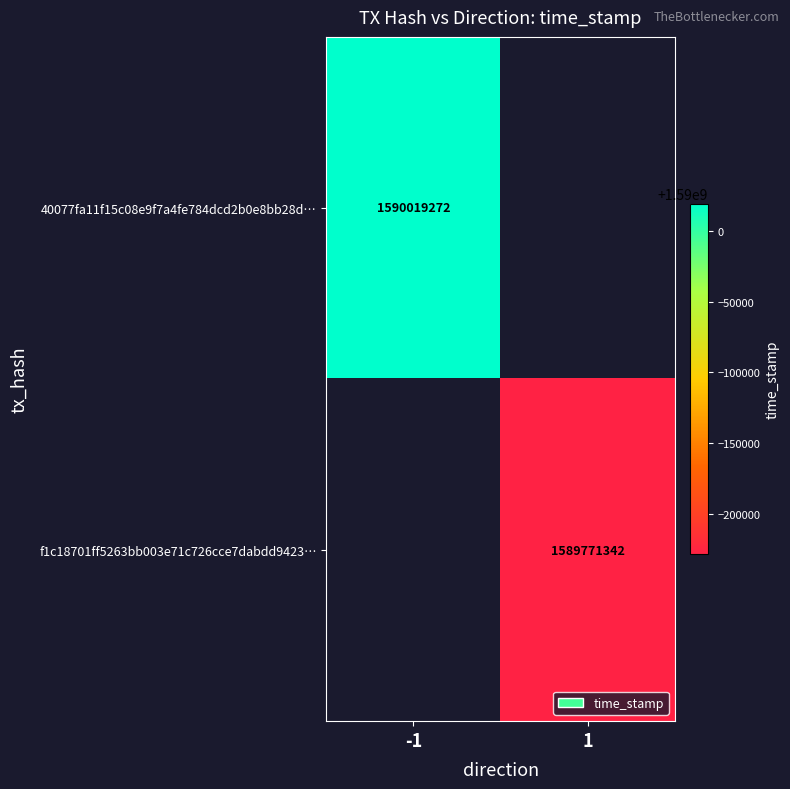

Which category has the highest value across all series?

-1